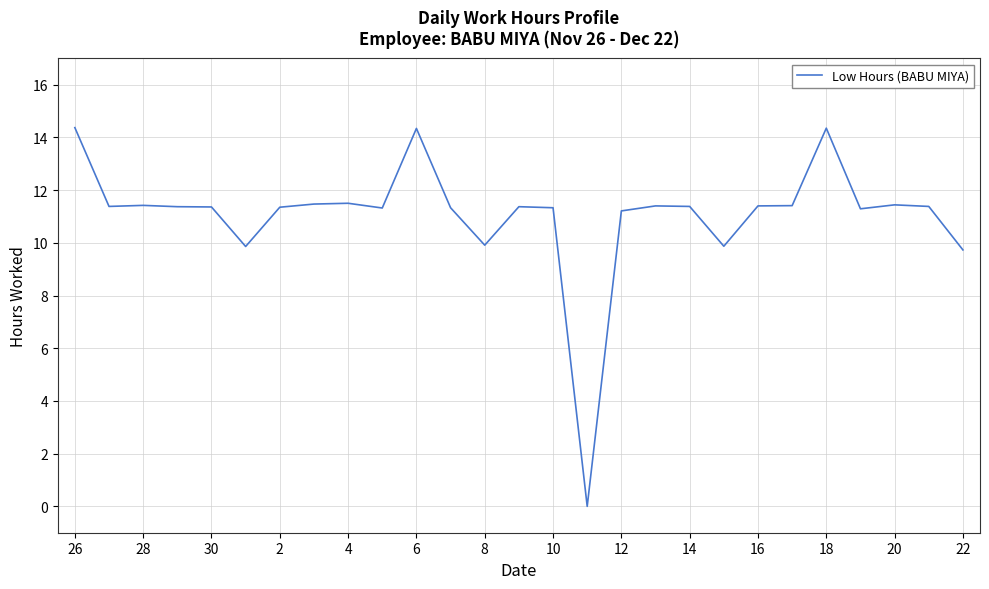

Is this an area chart (filled region under the line)?

No